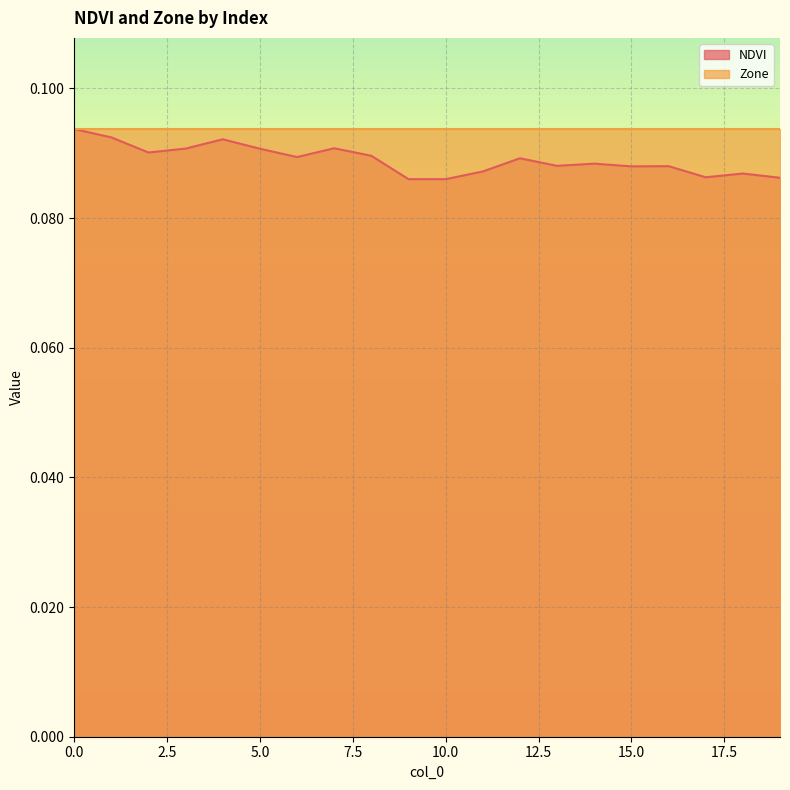

What is the value of the 17th point from the left?

0.1